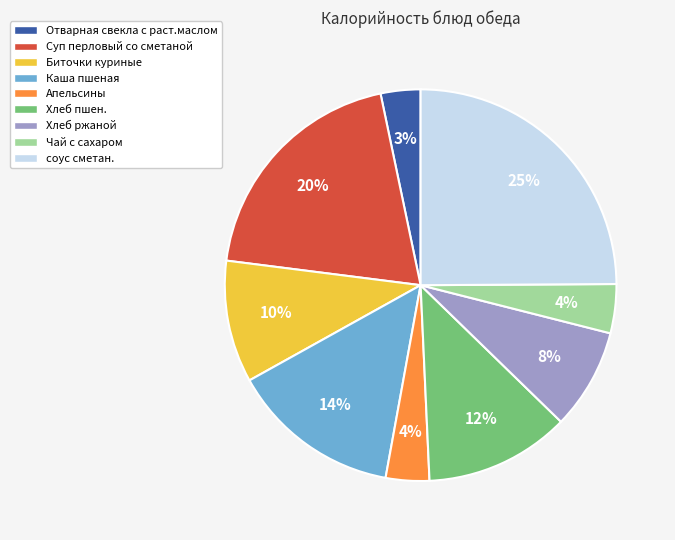

Is it true that соус сметан. is 25% of the pie?

True